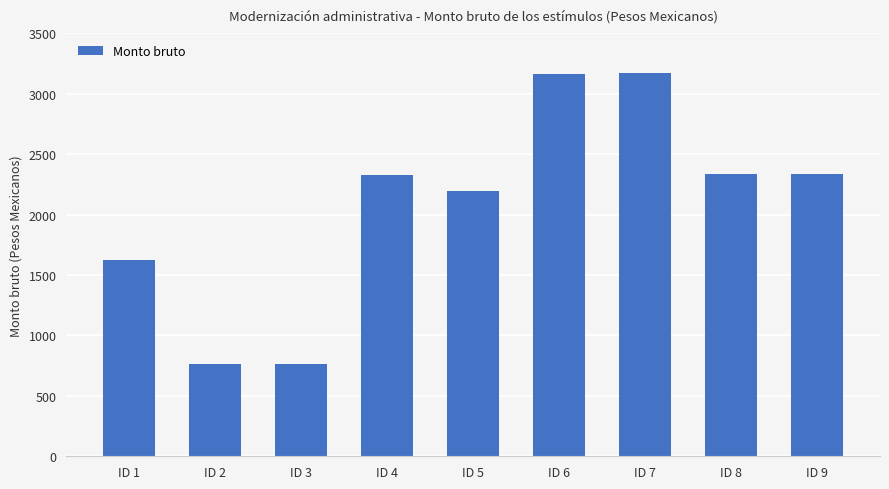

What is the value of the 9th bar from the left?

2332.8